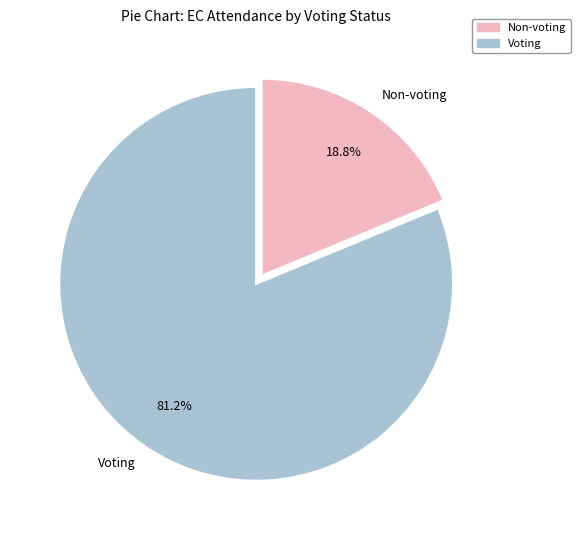

To the nearest percent, what portion does Non-voting represent?

19%